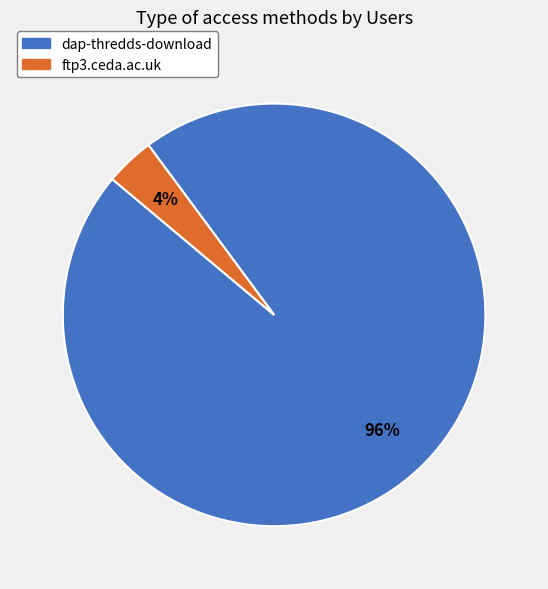

Which has a higher value, ftp3.ceda.ac.uk or dap-thredds-download?

dap-thredds-download